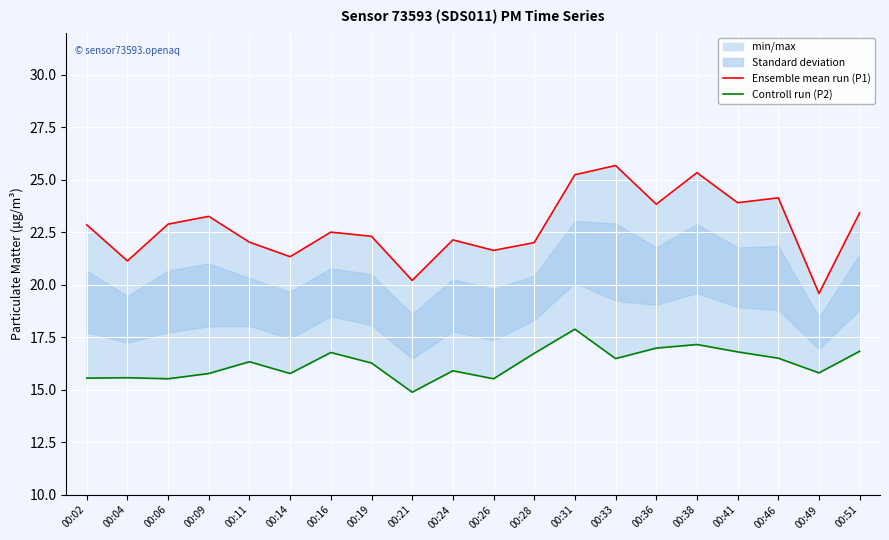

What is the approximate value of Ensemble mean run (P1) at 00:11?

22.0